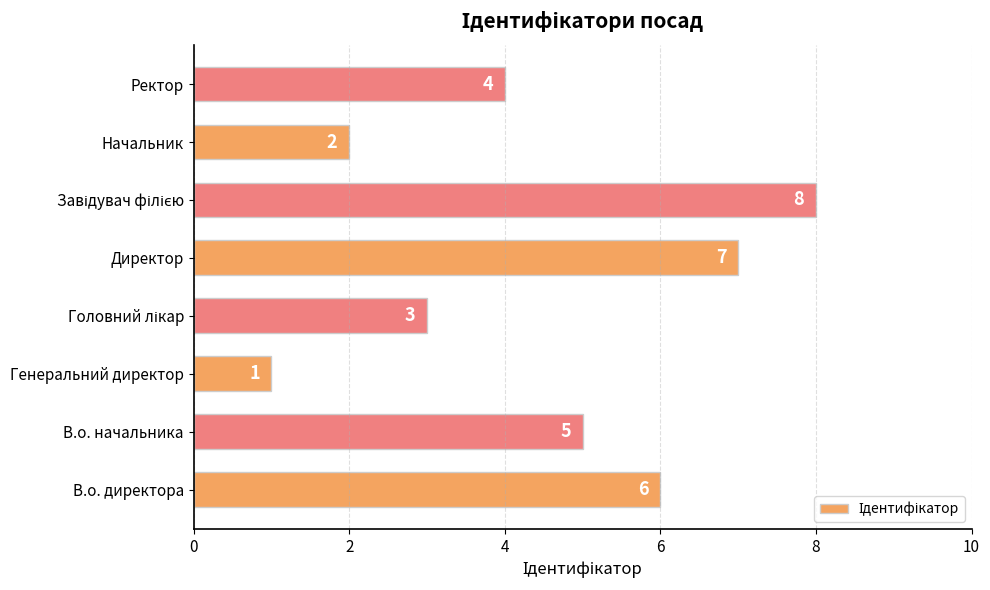

At which category does the chart reach its minimum across all series?

Генеральний директор